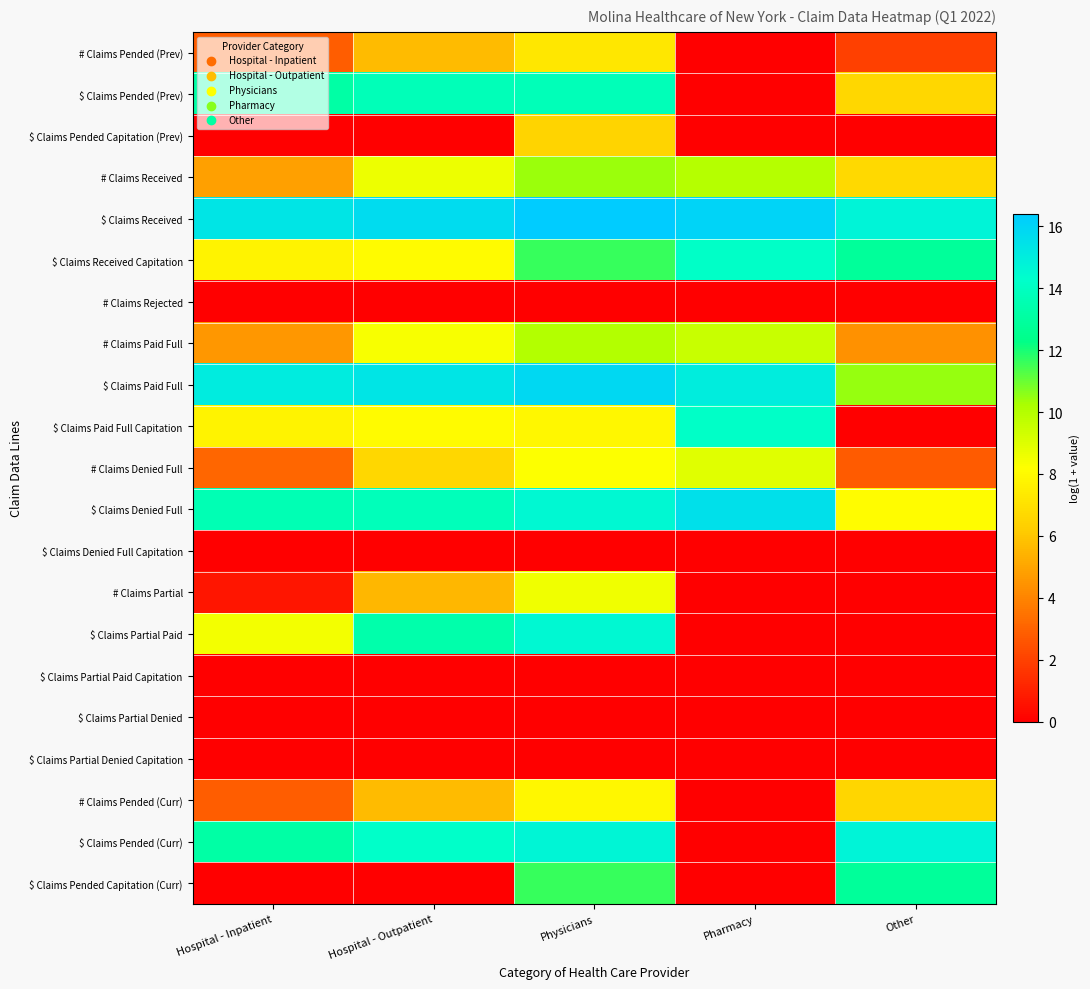

Rank the series at Hospital - Outpatient from highest to lowest value.

$ Claims Received, $ Claims Paid Full, $ Claims Pended (Curr), $ Claims Denied Full, $ Claims Pended (Prev), $ Claims Partial Paid, # Claims Received, # Claims Paid Full, $ Claims Received Capitation, $ Claims Paid Full Capitation, # Claims Denied Full, # Claims Pended (Curr), # Claims Pended (Prev), # Claims Partial, $ Claims Pended Capitation (Prev), # Claims Rejected, $ Claims Denied Full Capitation, $ Claims Partial Paid Capitation, $ Claims Partial Denied, $ Claims Partial Denied Capitation, $ Claims Pended Capitation (Curr)